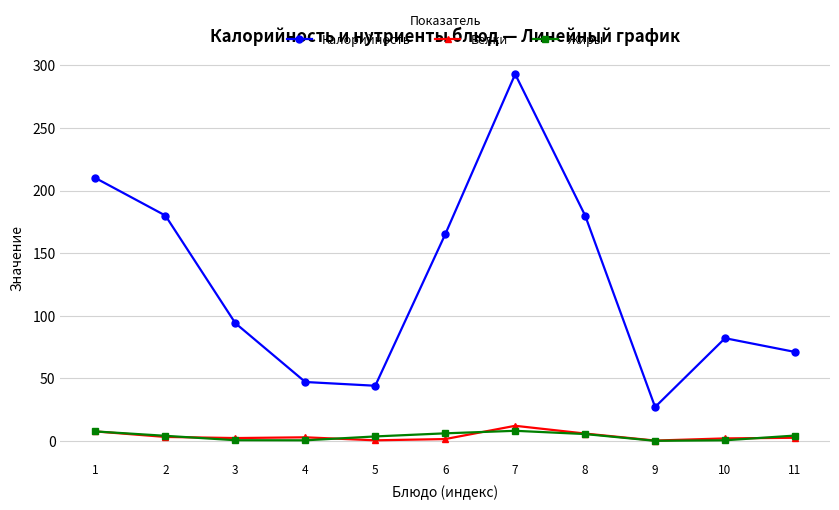

In Калорийность, how many points are higher than both neighbors (excluding endpoints)?

2